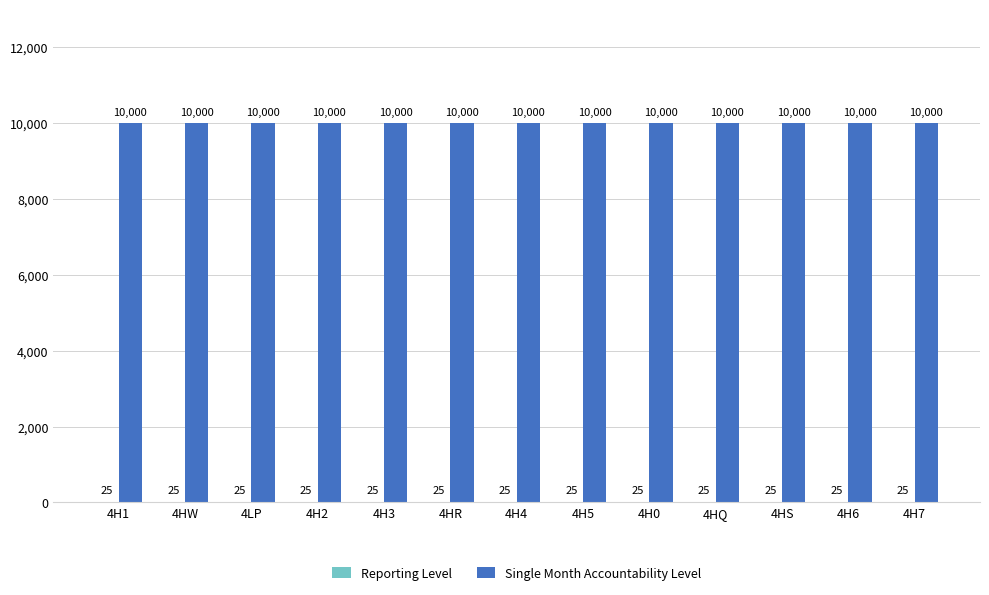

What is the sum of the Single Month Accountability Level values at 4HR and 4H1?

20000